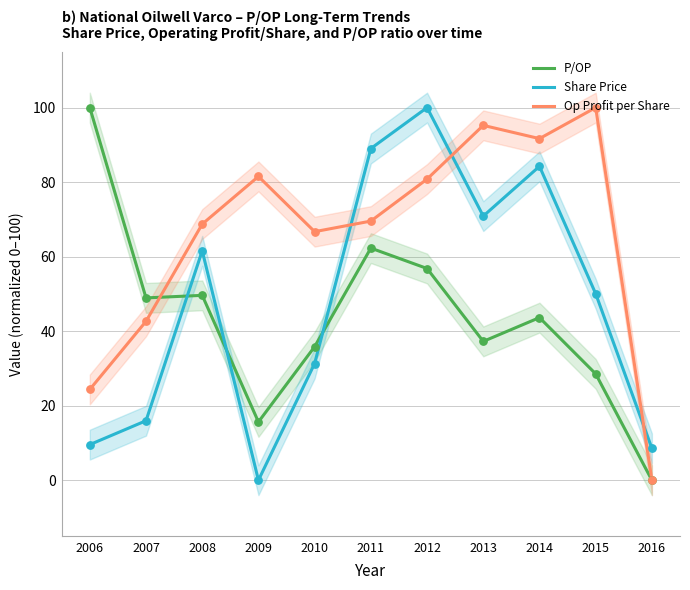

Which series has the largest total across all categories?

Op Profit per Share